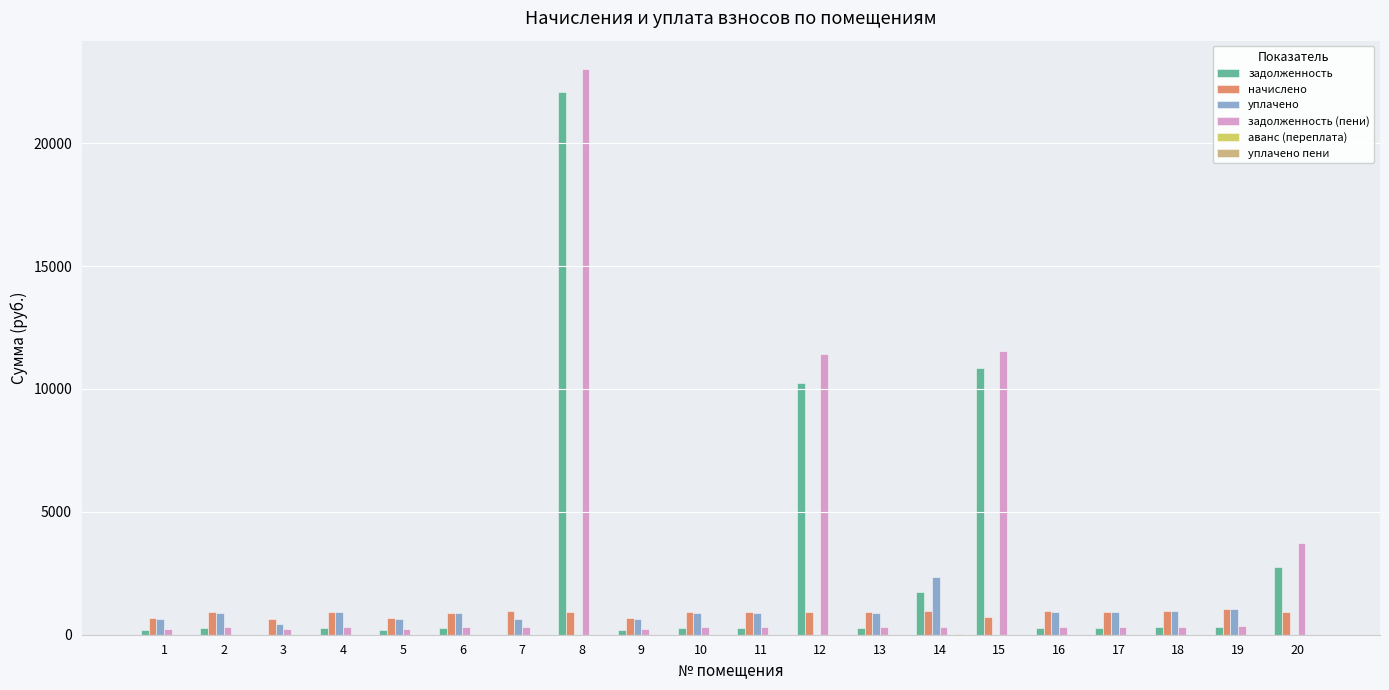

At which label does начислено first exceed 935?

4